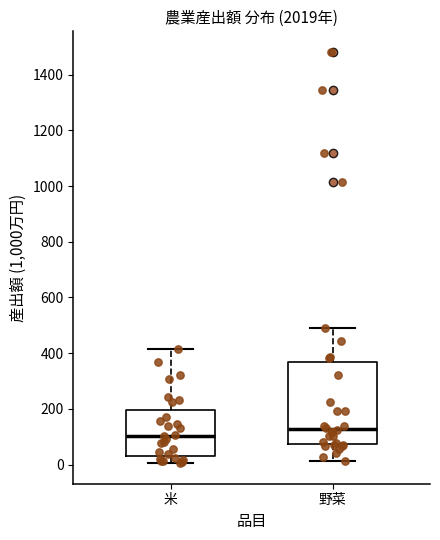

Which box is the tallest, from its lower edge to its upper edge?

野菜